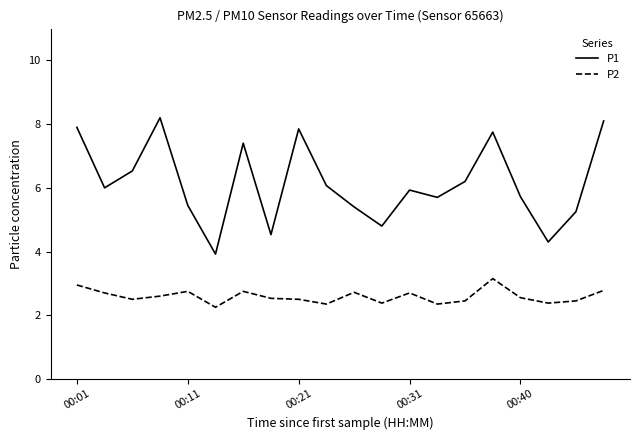

List the series in order of their overall mean, highest first.

P1, P2